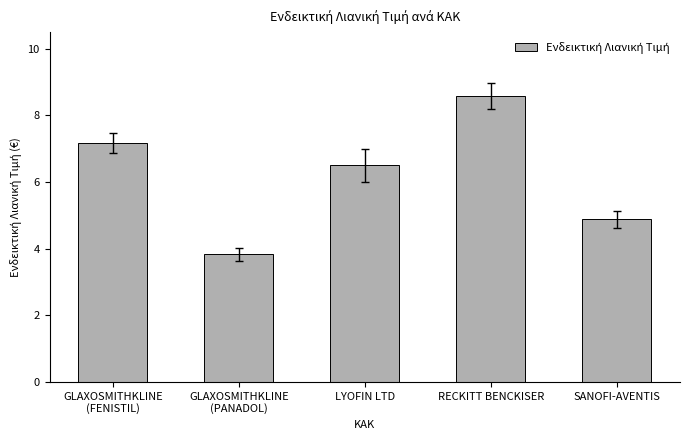

The chart shows a value of 6.5 at LYOFIN LTD. True or false?

True